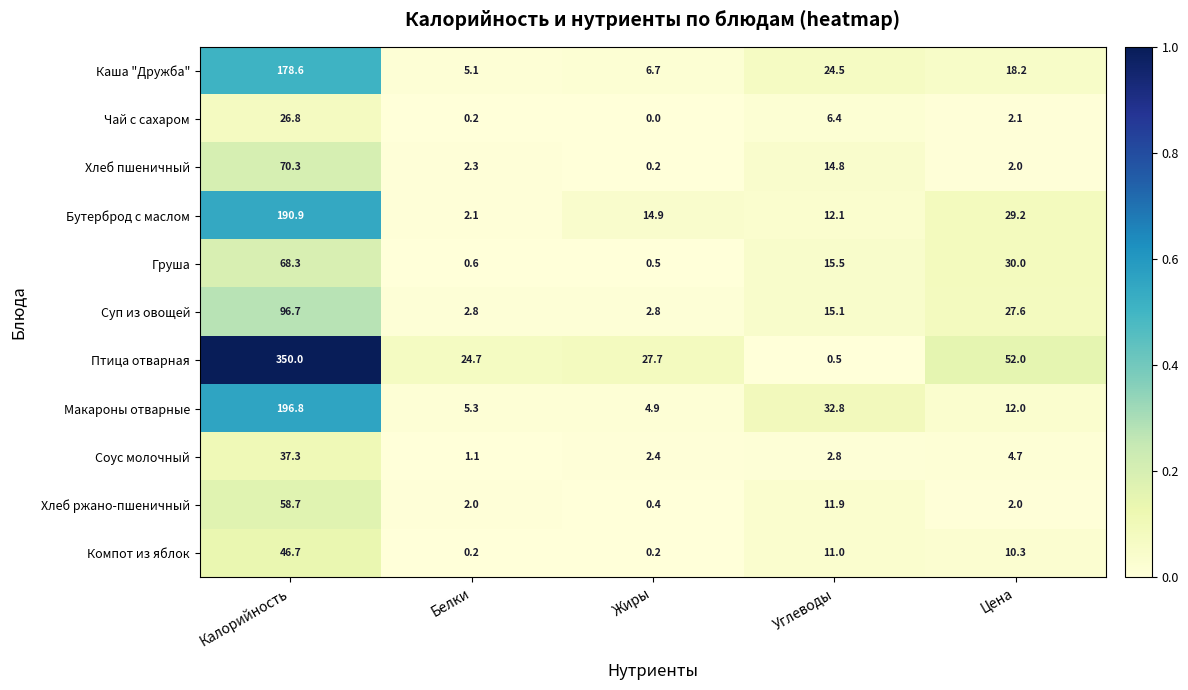

What is the sum of the Птица отварная values at Жиры and Цена?

79.7